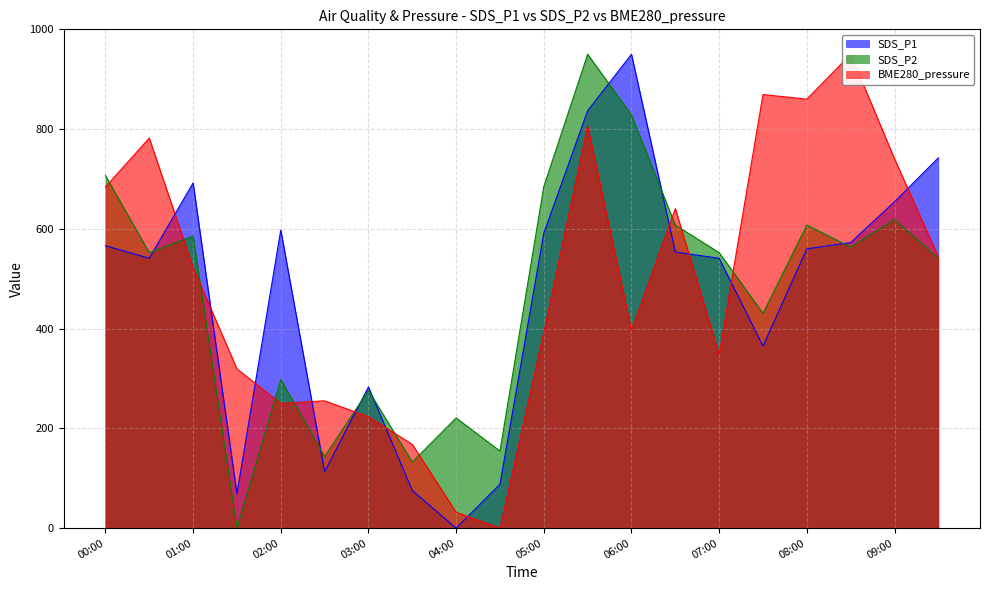

True or false: SDS_P2 and BME280_pressure intersect in this chart.

True